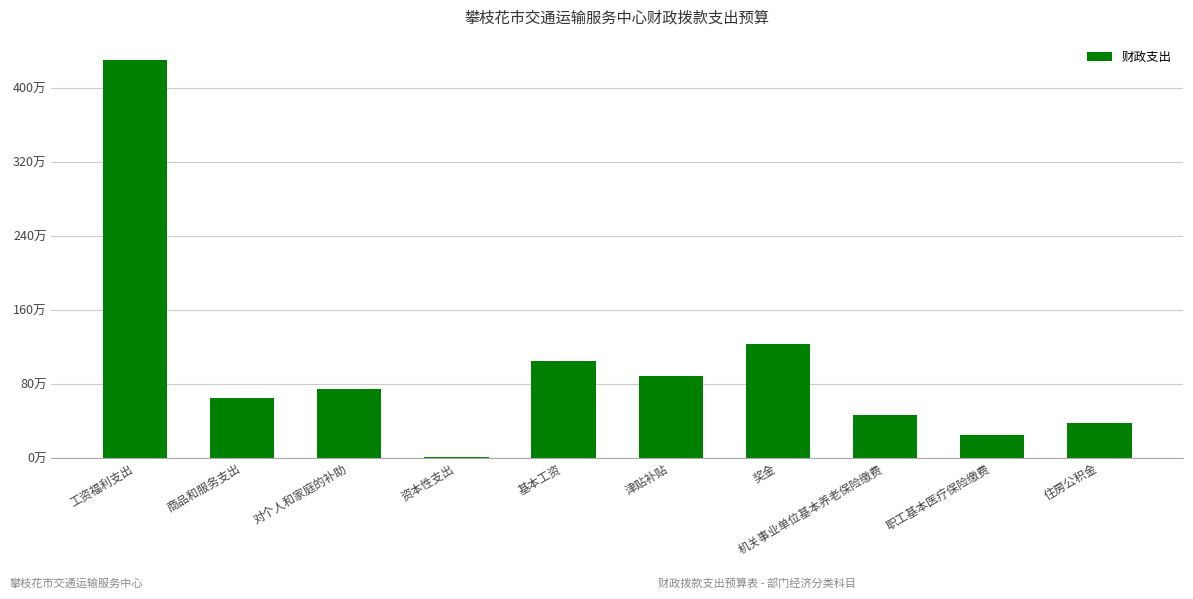

What is the change in value from 资本性支出 to 职工基本医疗保险缴费?

+233125.4